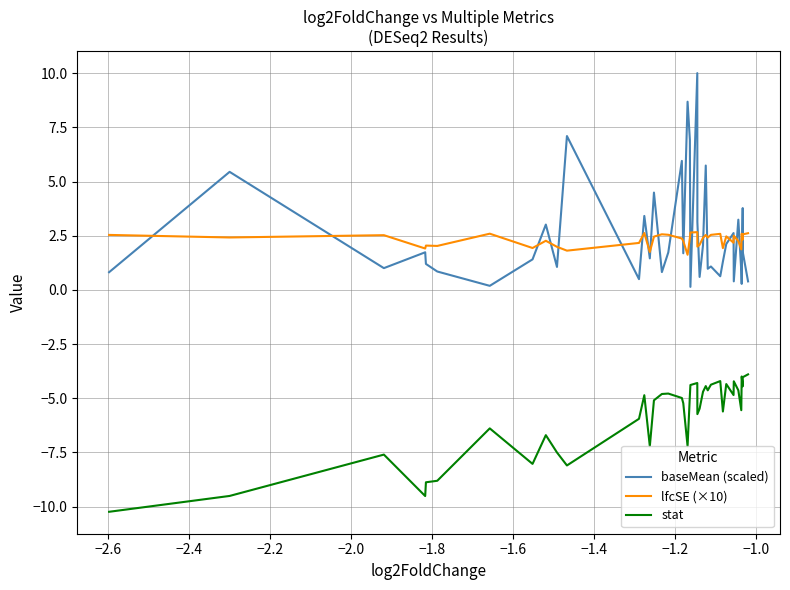

True or false: stat and lfcSE (×10) cross at least once.

False